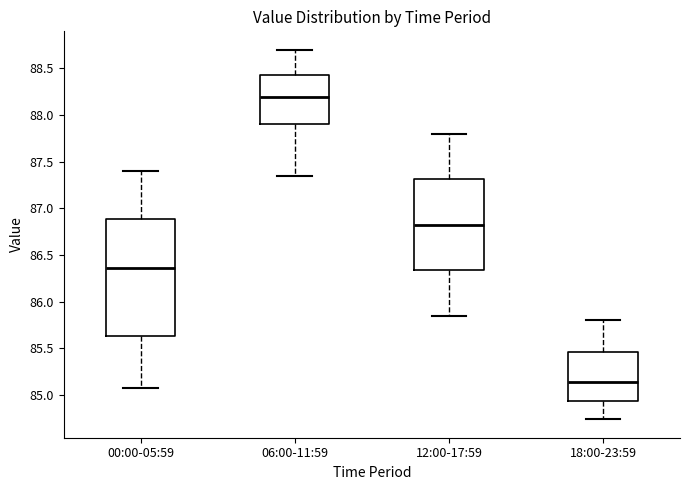

Where is the upper edge of the box for 00:00-05:59 on the y-axis? The values are not printed on the chart, so give them approximately, as read against the axis.

86.90